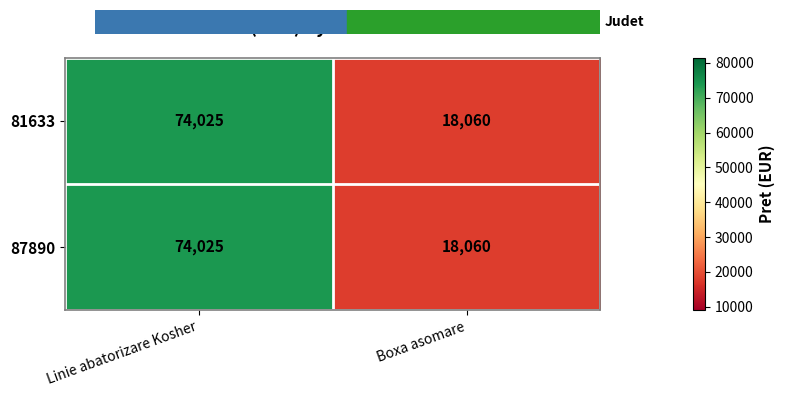

At which label is 81633 closest to 46042?

Boxa asomare